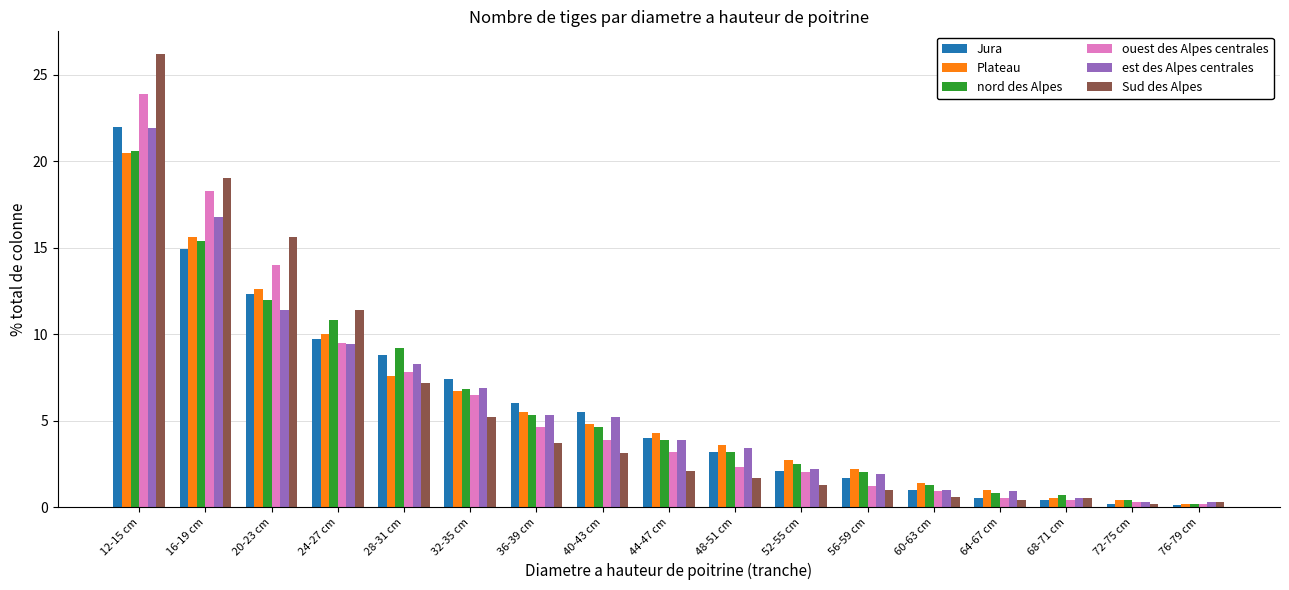

What is the maximum value for ouest des Alpes centrales?

23.9